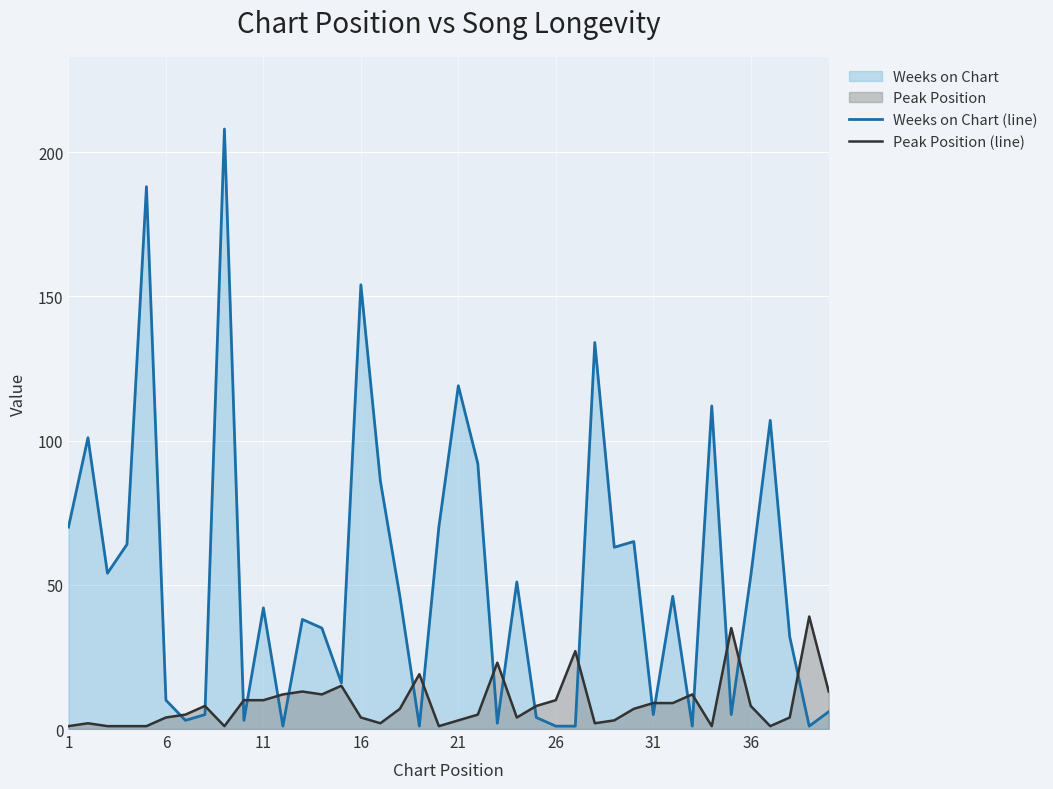

Rank the series by their maximum value, from lowest to highest.

Peak Position (line), Weeks on Chart (line)